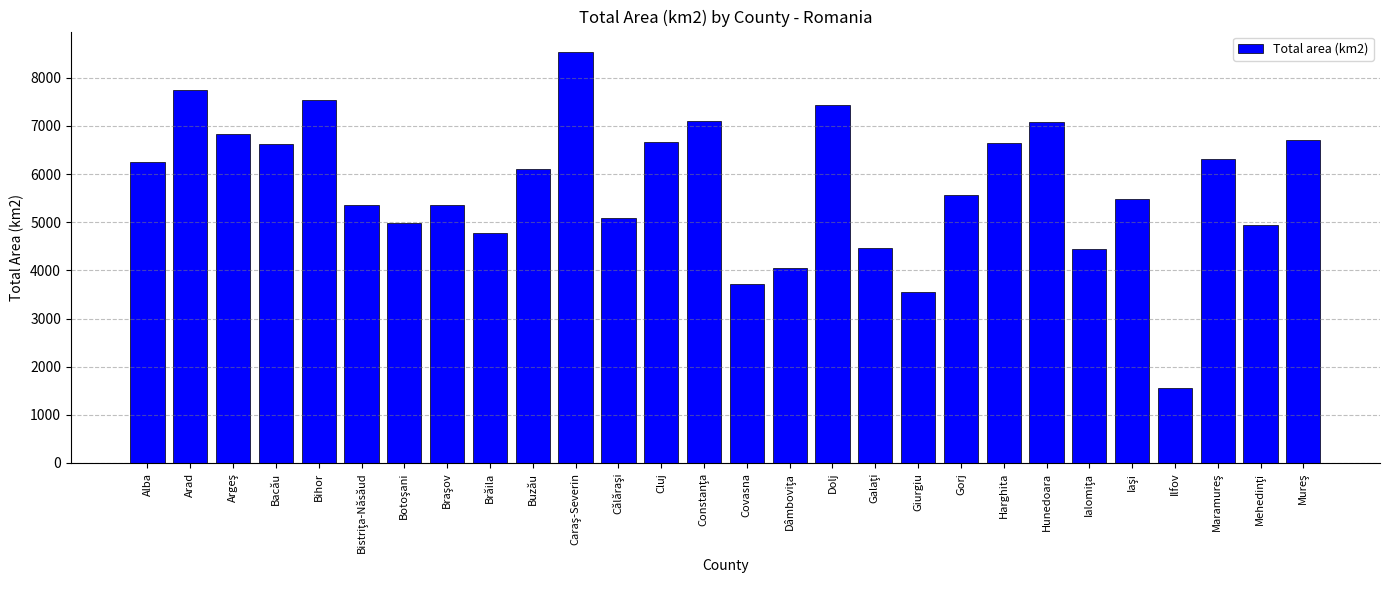

True or false: the data shows 3707 at Covasna.

True